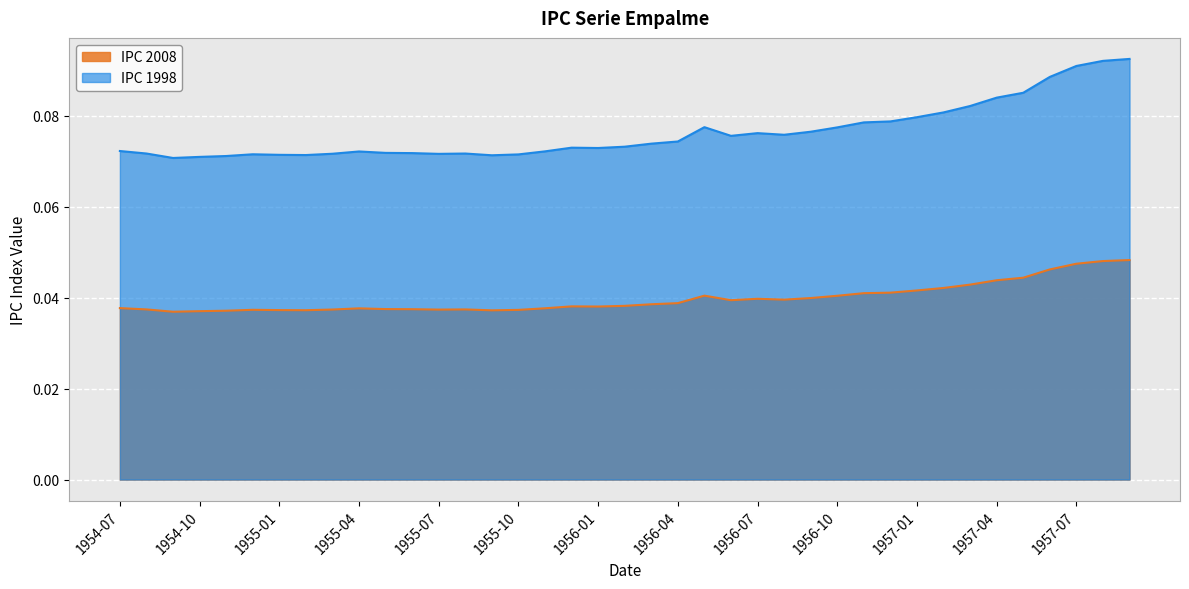

Which has a higher value, 1955-07 or 1956-11?

1956-11